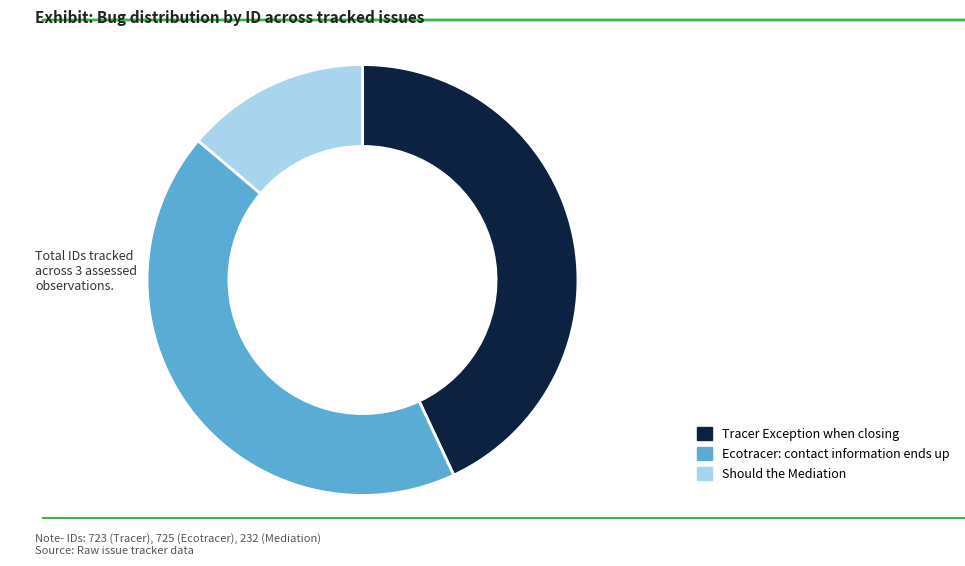

How many segments does this pie chart have?

3